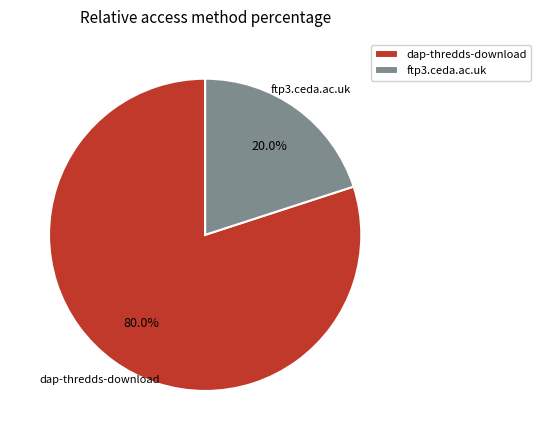

Is it true that ftp3.ceda.ac.uk is 32% of the pie?

False